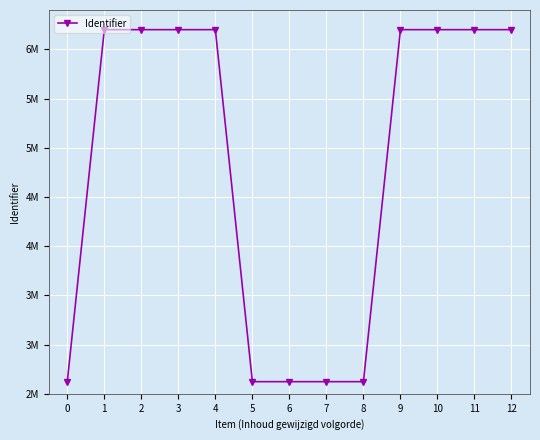

Is this an area chart (filled region under the line)?

No